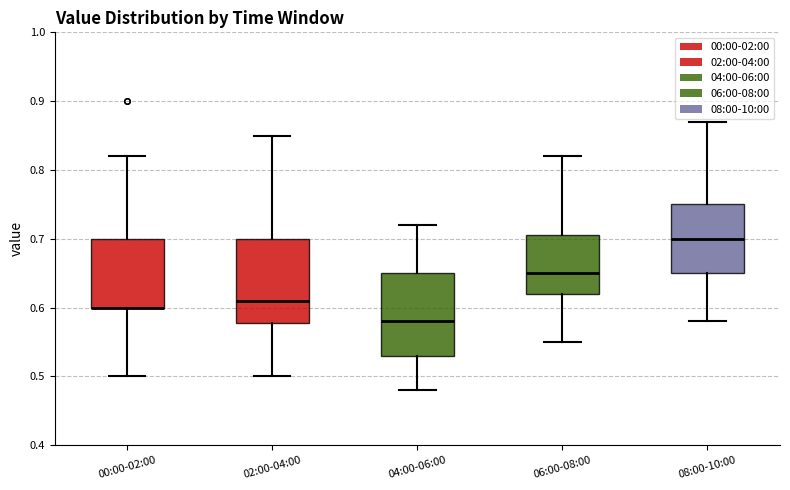

Where does the median line of the box for 02:00-04:00 sit on the y-axis? The values are not printed on the chart, so give them approximately, as read against the axis.

0.61